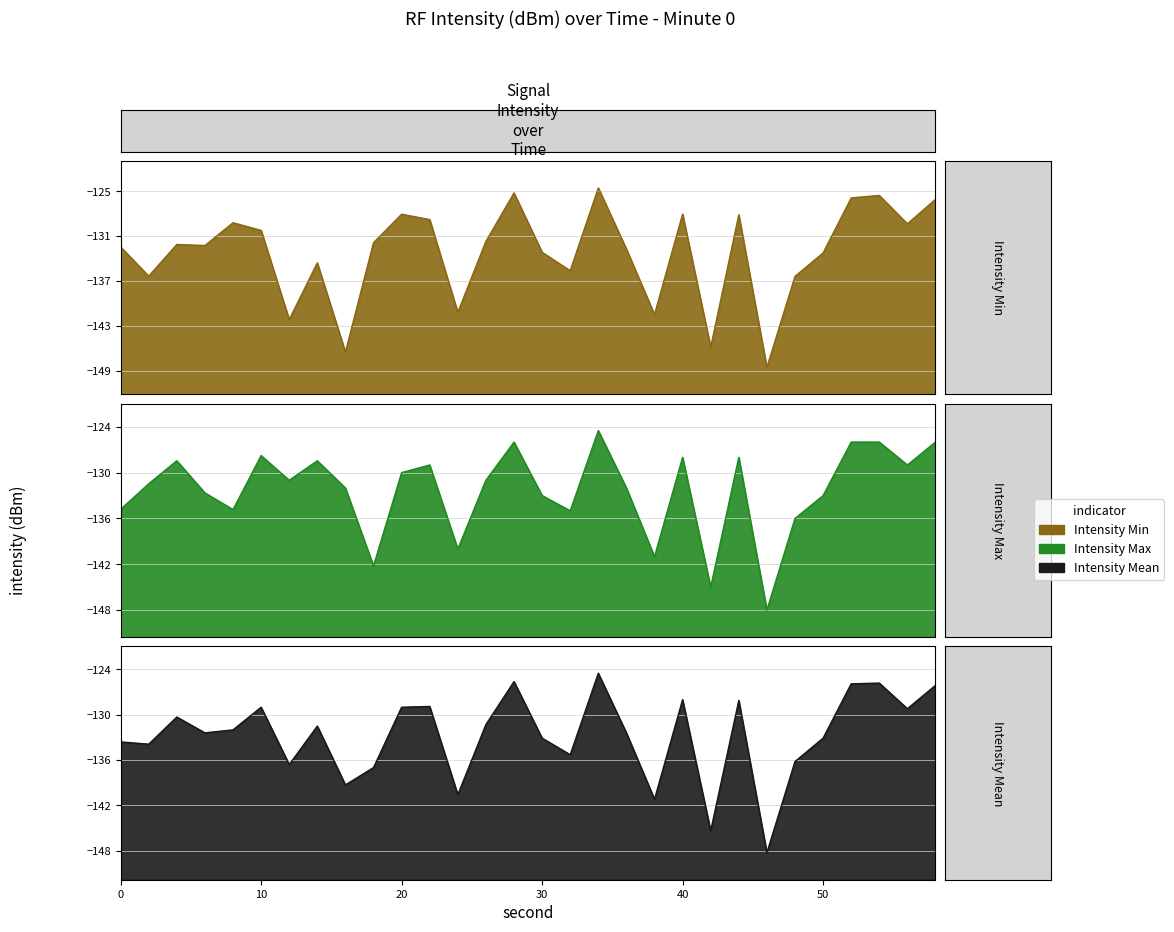

The Intensity Mean series shows -177.6 at 34. True or false?

False